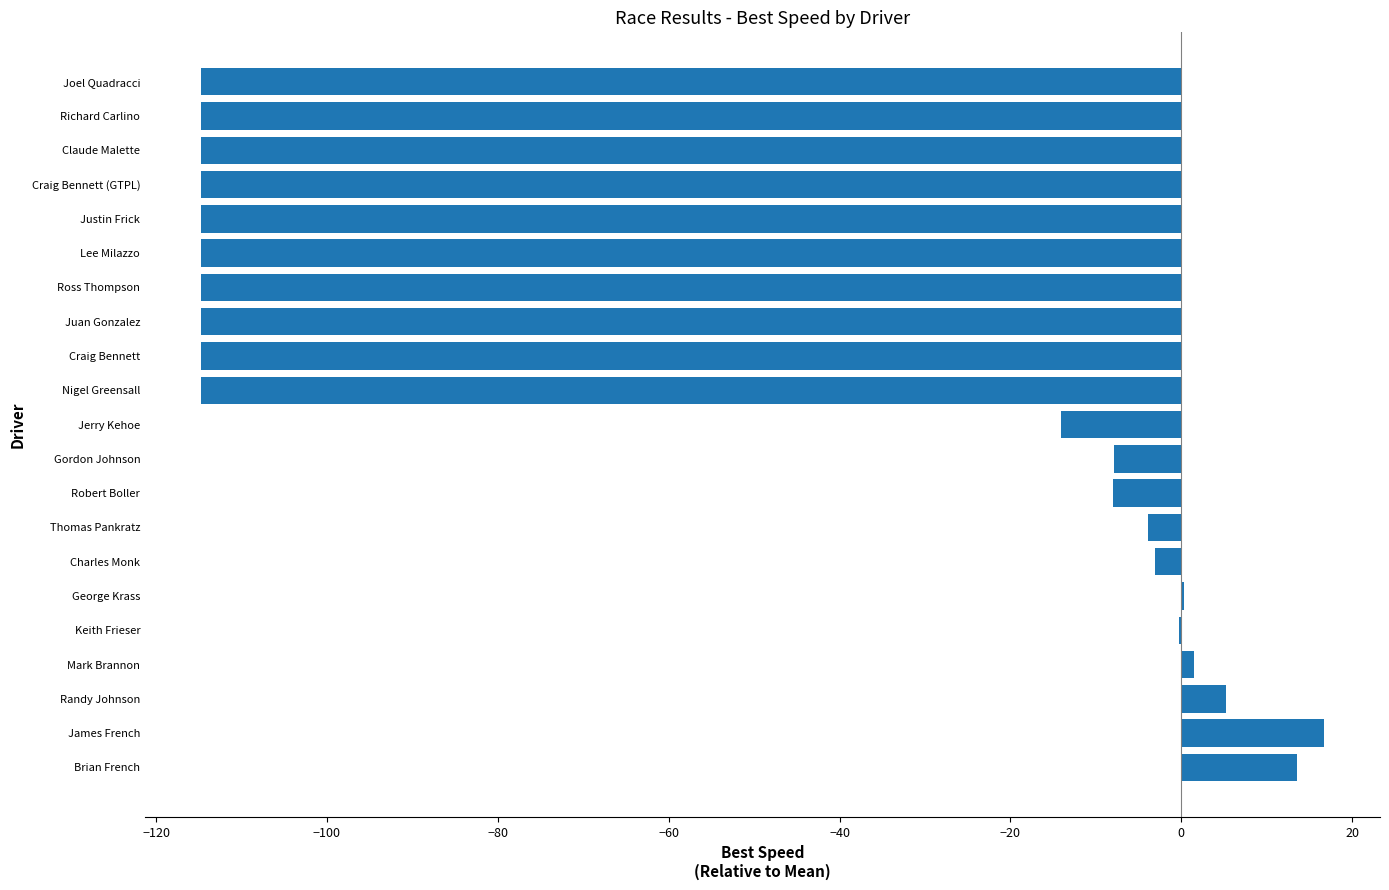

Which has a higher value, Richard Carlino or Charles Monk?

Charles Monk